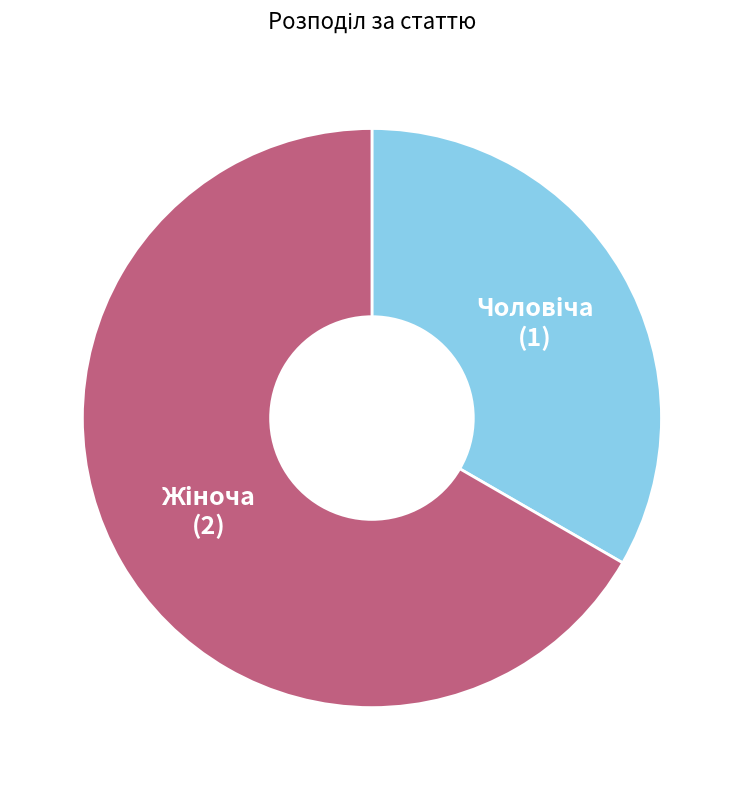

Is there any slice that represents more than half of the pie?

Yes